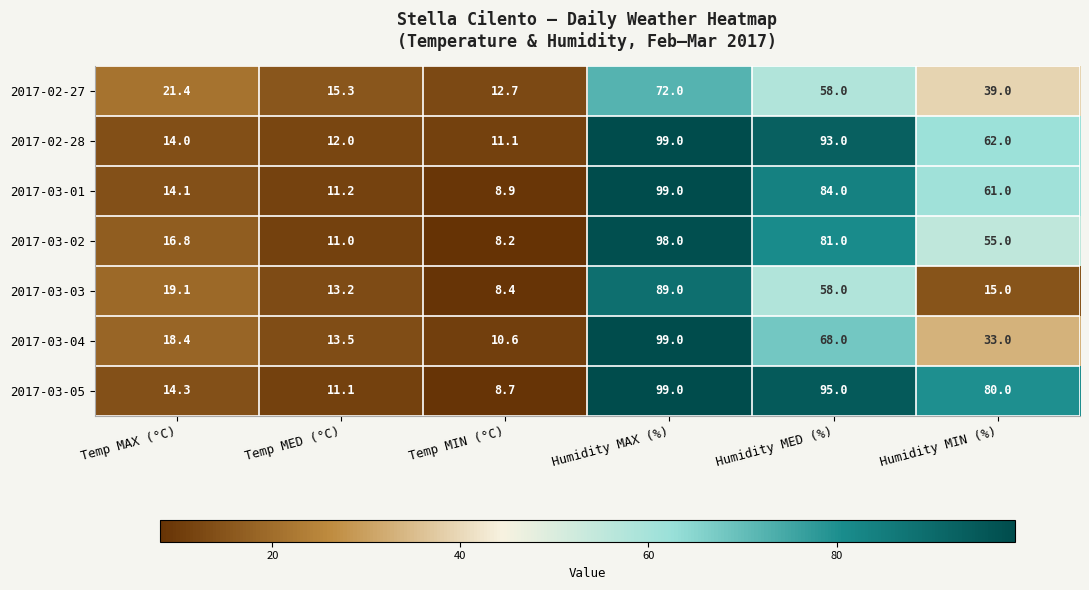

At which label does 2017-03-01 reach its minimum?

Temp MIN (°C)